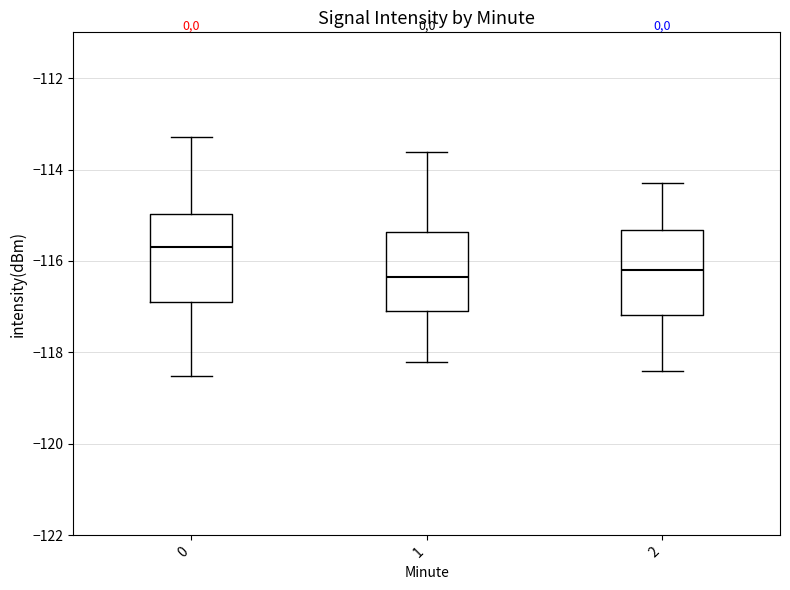

Reading left to right, read every box against the y-axis: the position of its median line, the range the box covers, and the ends of its whiskers. The values are not printed on the chart, so give them approximately, as read against the axis.

0: median -115.6, box -116.8 to -115.0, whiskers -118.6 to -113.2
1: median -116.4, box -117.0 to -115.4, whiskers -118.2 to -113.6
2: median -116.2, box -117.2 to -115.4, whiskers -118.4 to -114.2